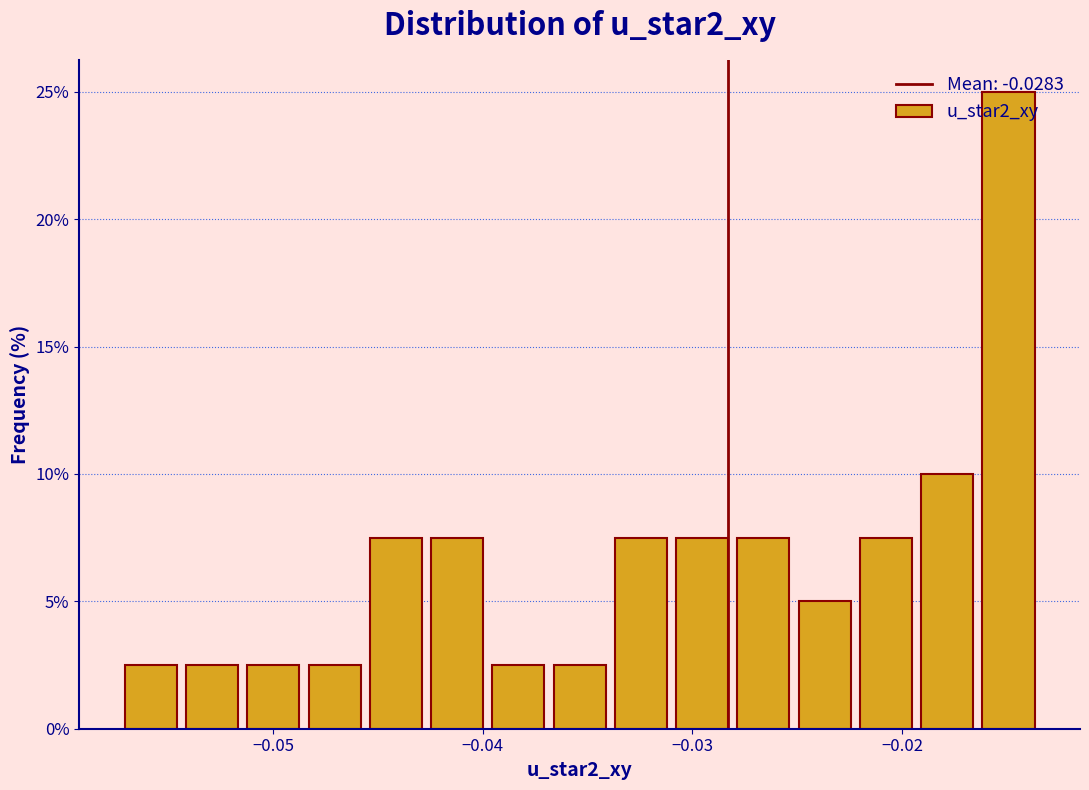

Around what value on the x-axis is the tallest bar? Give the approximate position of its centre, as read against the axis.

-0.015